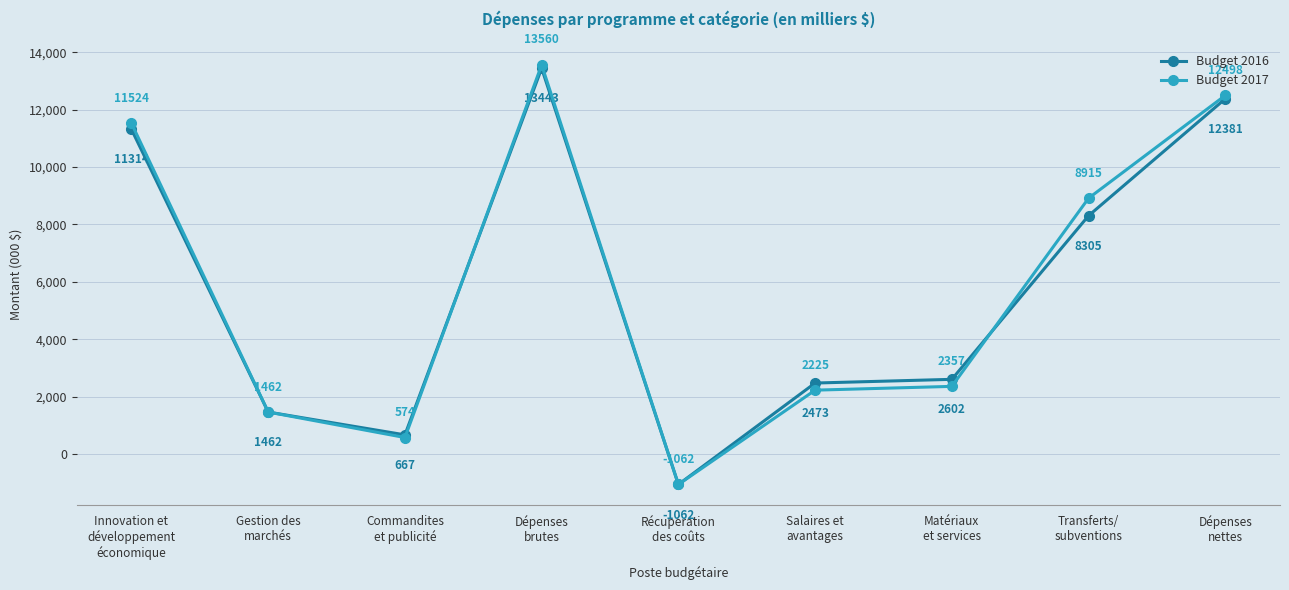

At which category is the sum across all series the highest?

Dépenses
brutes